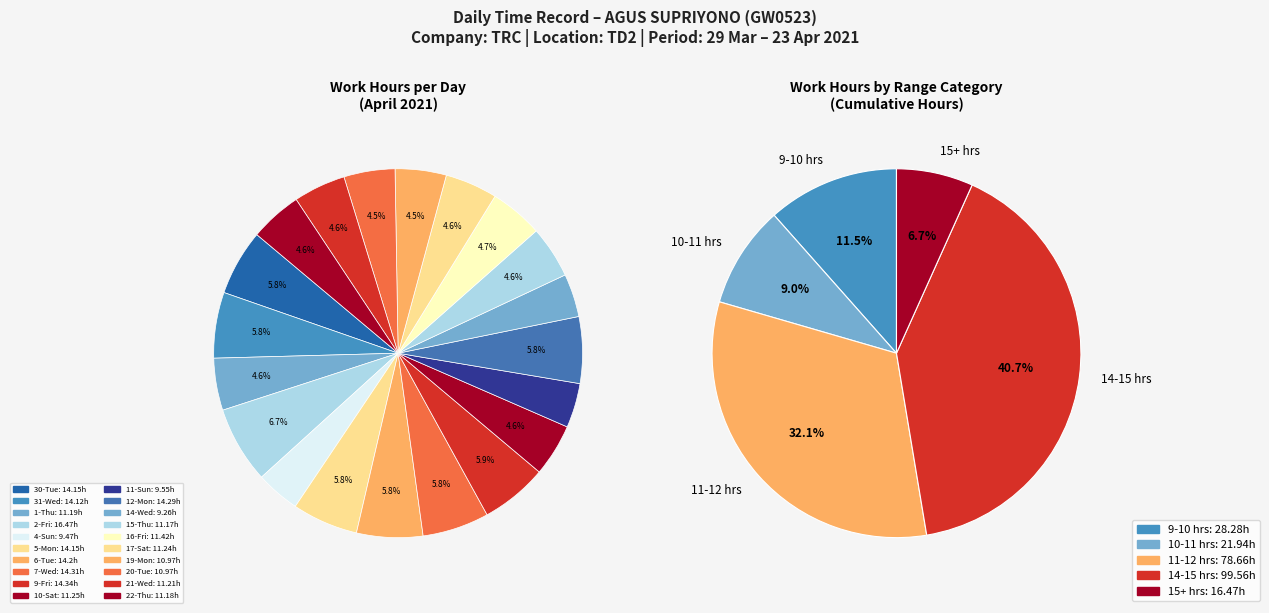

Which category has the biggest portion of the pie?

2-Fri